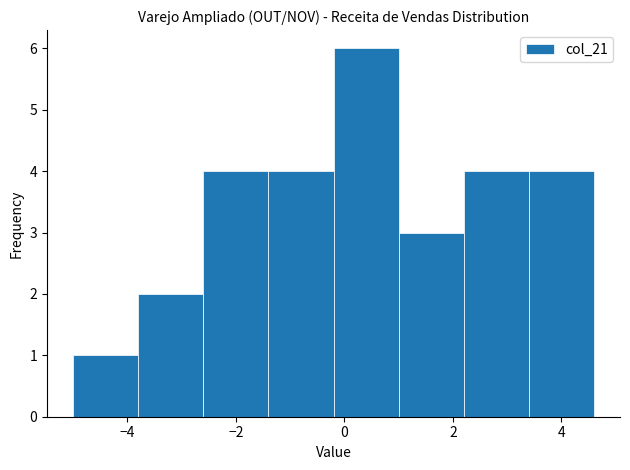

Reading left to right, list every bar in this chart as the range it spans on the x-axis followed by its height. The values are not printed on the chart, so give them approximately, as read against the axis.

-5.0 to -3.8: 1
-3.8 to -2.6: 2
-2.6 to -1.4: 4
-1.4 to -0.2: 4
-0.2 to 1.0: 6
1.0 to 2.2: 3
2.2 to 3.4: 4
3.4 to 4.6: 4